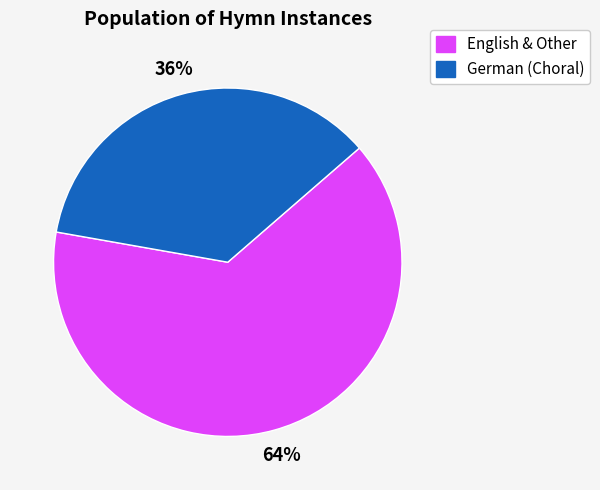

Is there any slice that represents more than half of the pie?

Yes